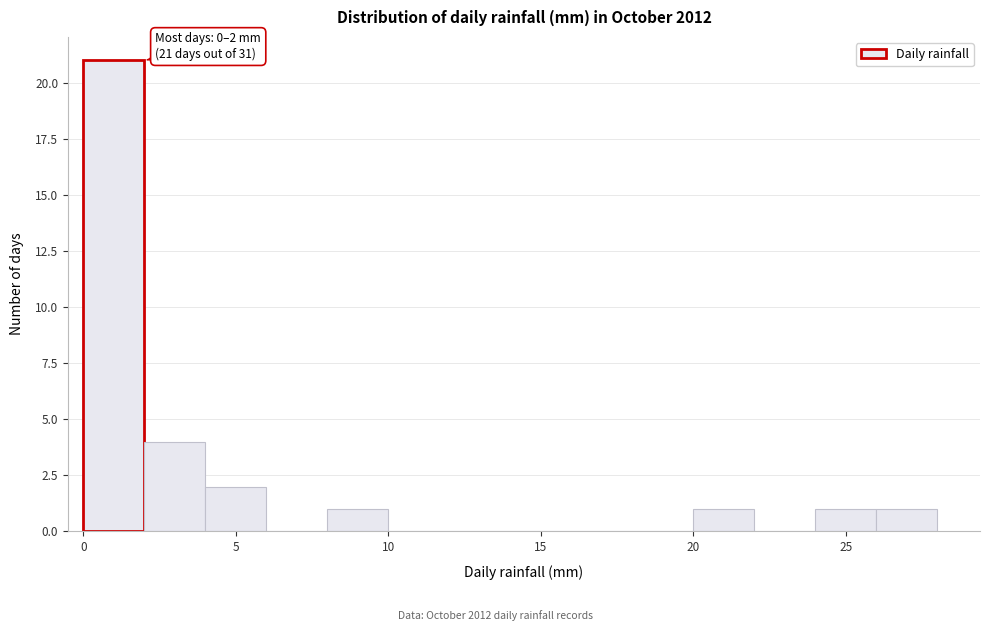

Which range on the x-axis has the tallest bar?

0 to 2